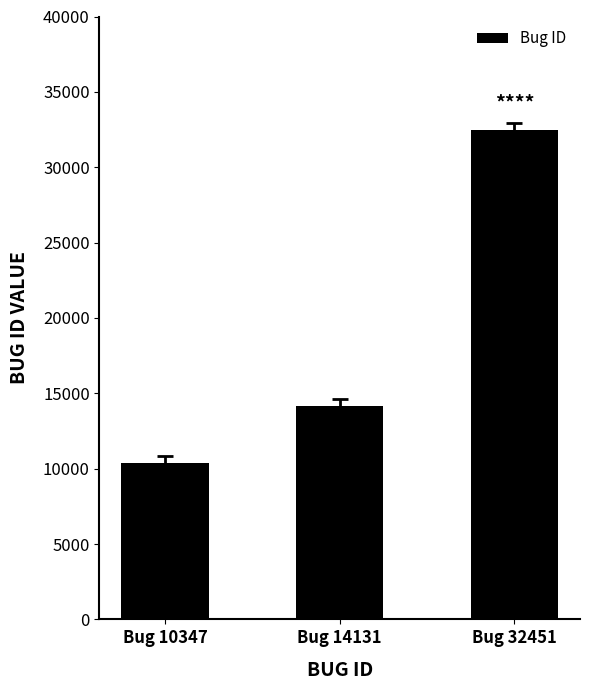

What is the change in value from Bug 10347 to Bug 14131?

+3784